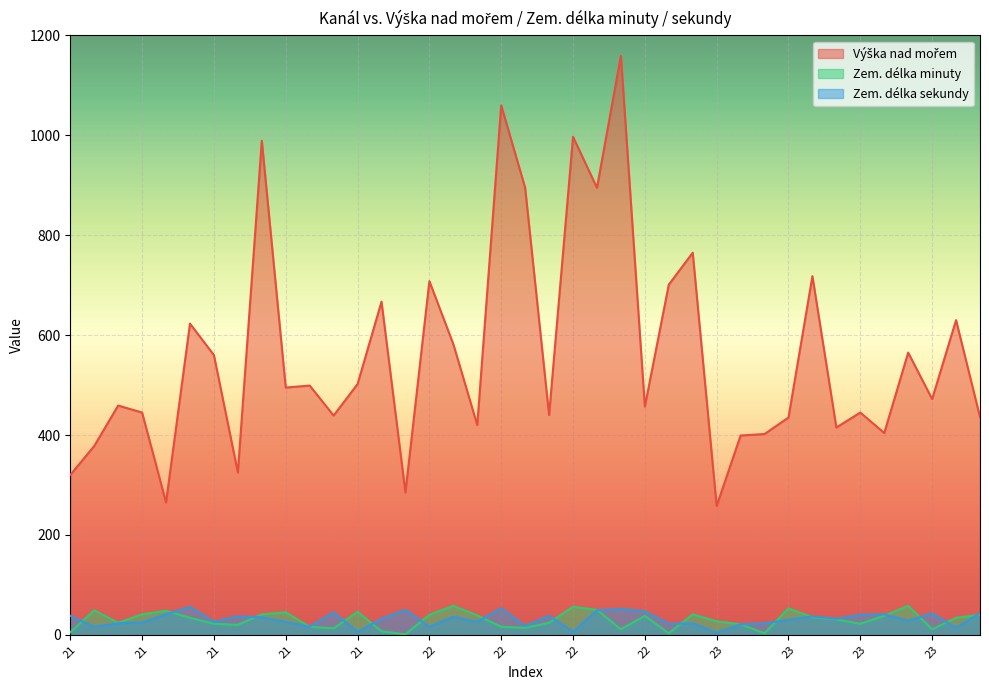

Does the chart display data point markers on the line(s)?

No